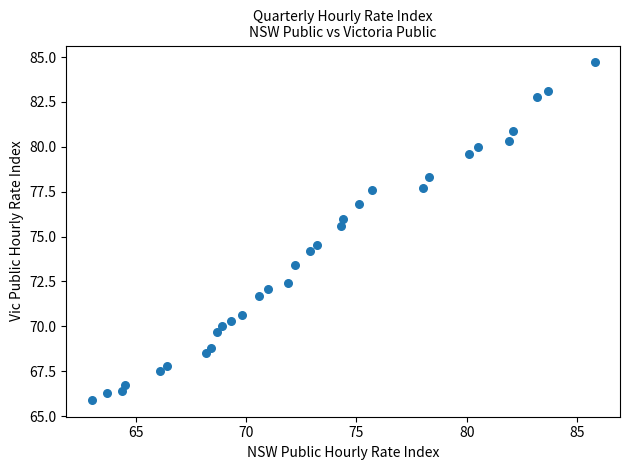

What is the range of X values (max minus min)?

22.8